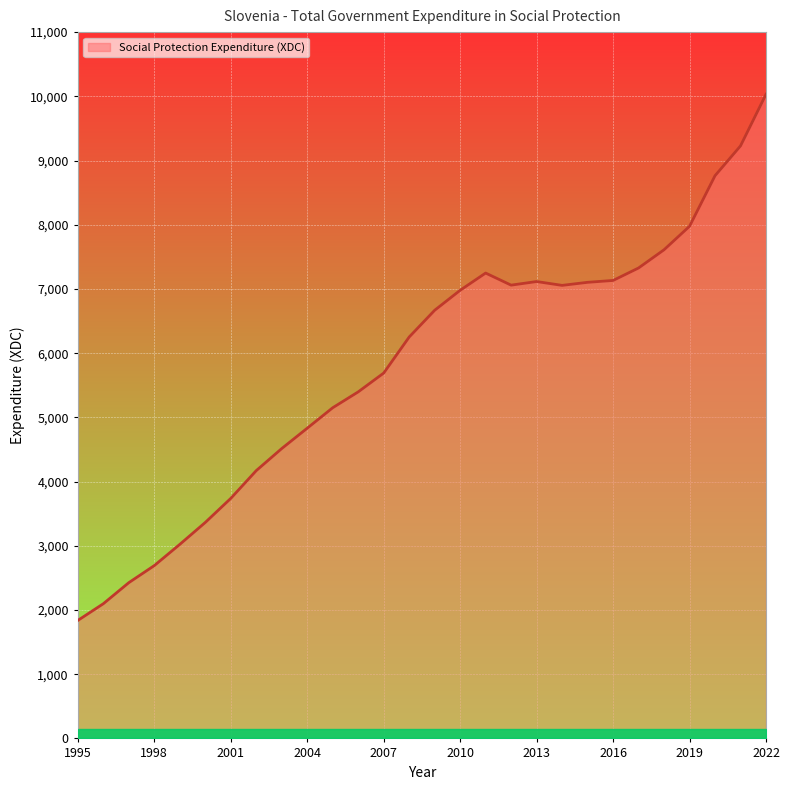

What is the minimum value shown in the chart?

1837.6